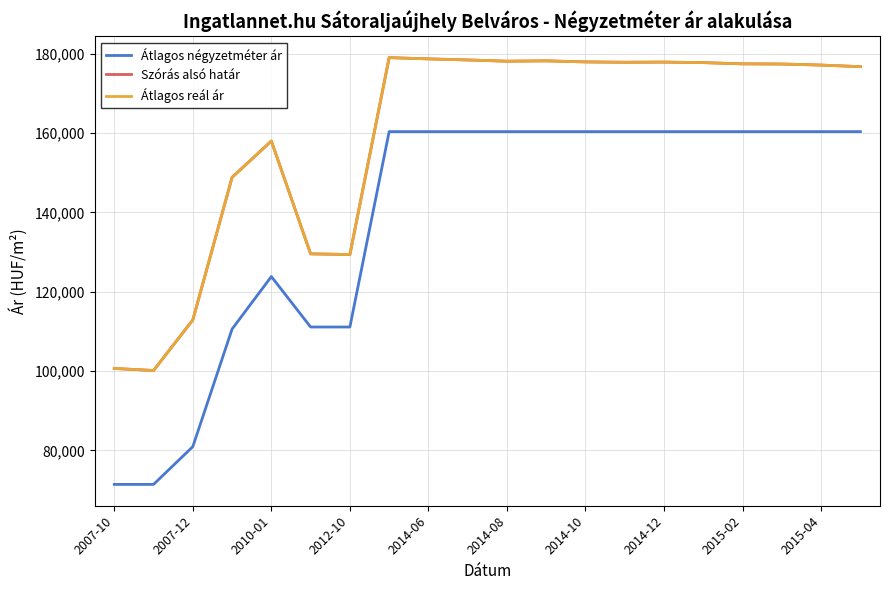

Does the chart have visible grid lines?

Yes